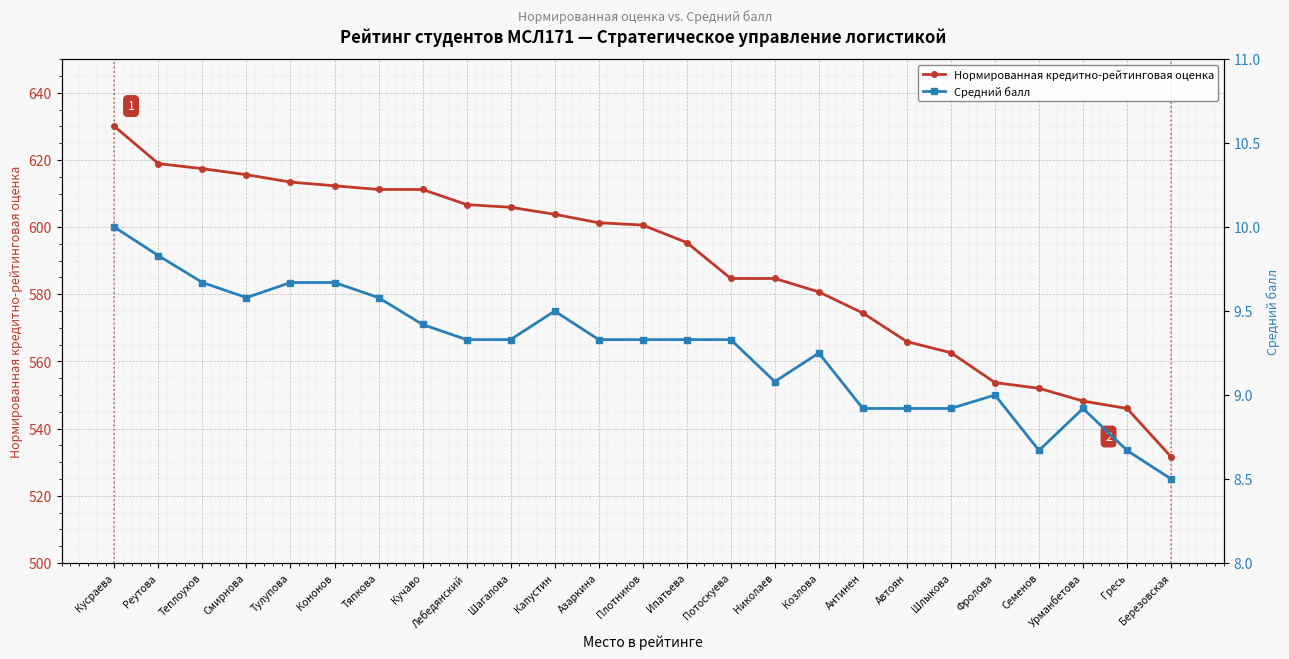

Where does the Средний балл series first go above 9?

Кусраева